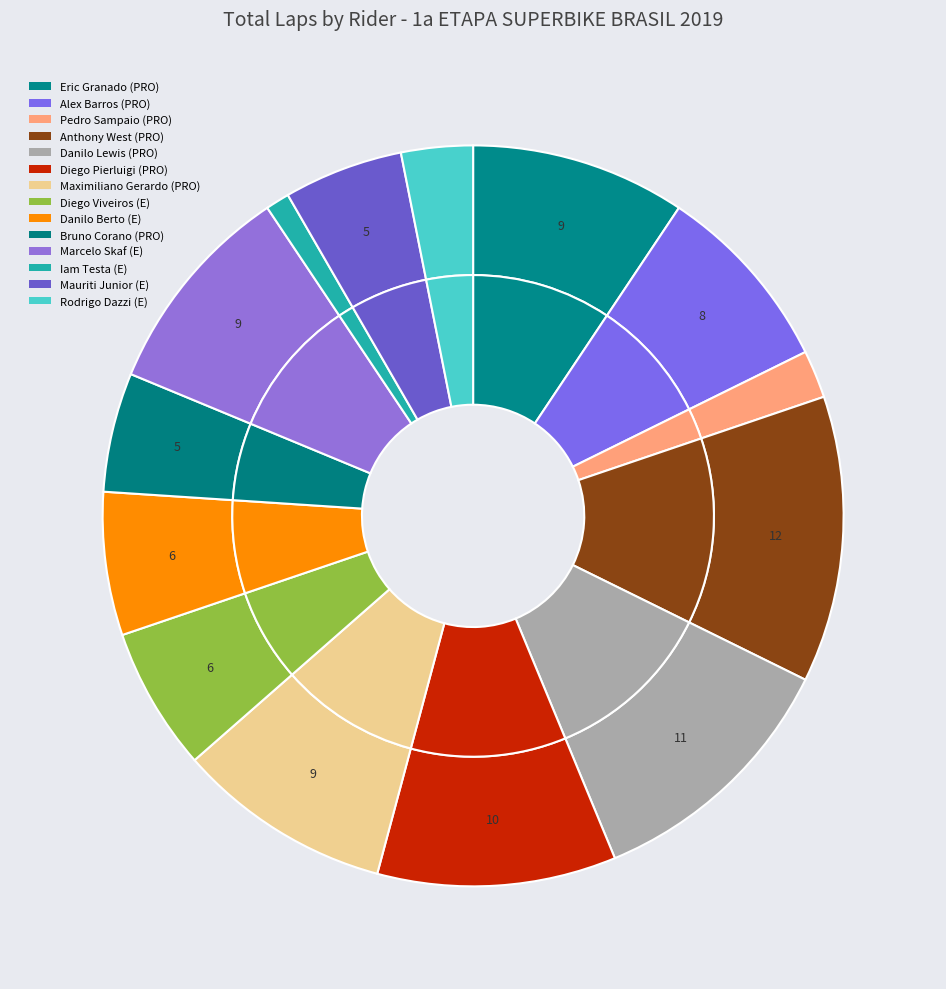

What is the change in value from Danilo Lewis (PRO) to Diego Viveiros (E)?

-5